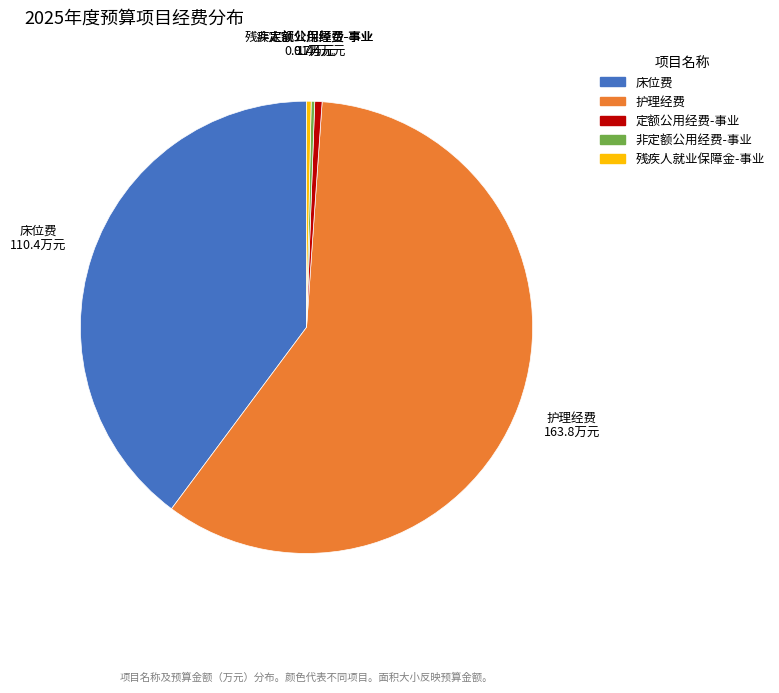

Which has a higher value, 残疾人就业保障金-事业 or 床位费?

床位费